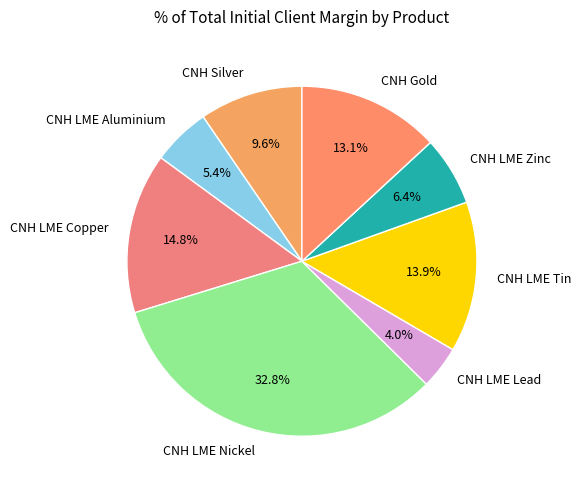

How much of the chart is everything except CNH LME Nickel?

67.2%